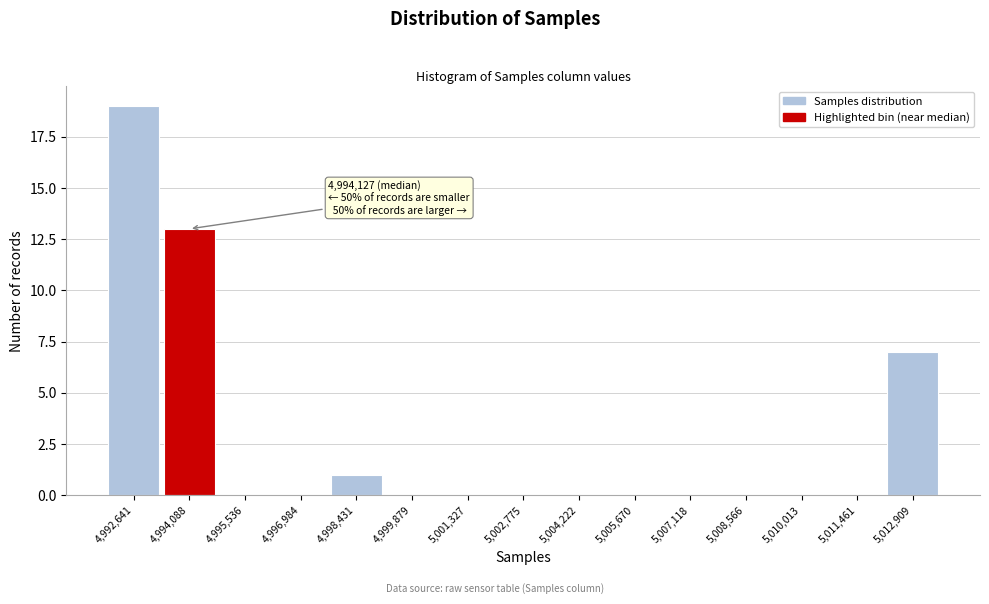

Reading right to left, extract all data points from this chart.

5,012,909=7	5,011,461=0	5,010,013=0	5,008,566=0	5,007,118=0	5,005,670=0	5,004,222=0	5,002,775=0	5,001,327=0	4,999,879=0	4,998,431=1	4,996,984=0	4,995,536=0	4,994,088=13	4,992,641=19